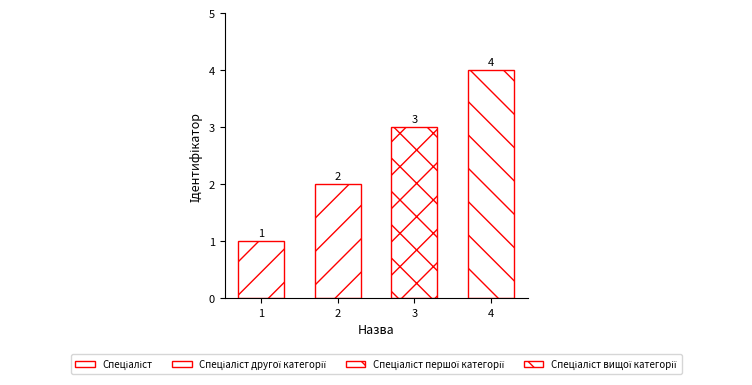

Between Спеціаліст першої категорії and Спеціаліст вищої категорії, which is larger?

Спеціаліст вищої категорії